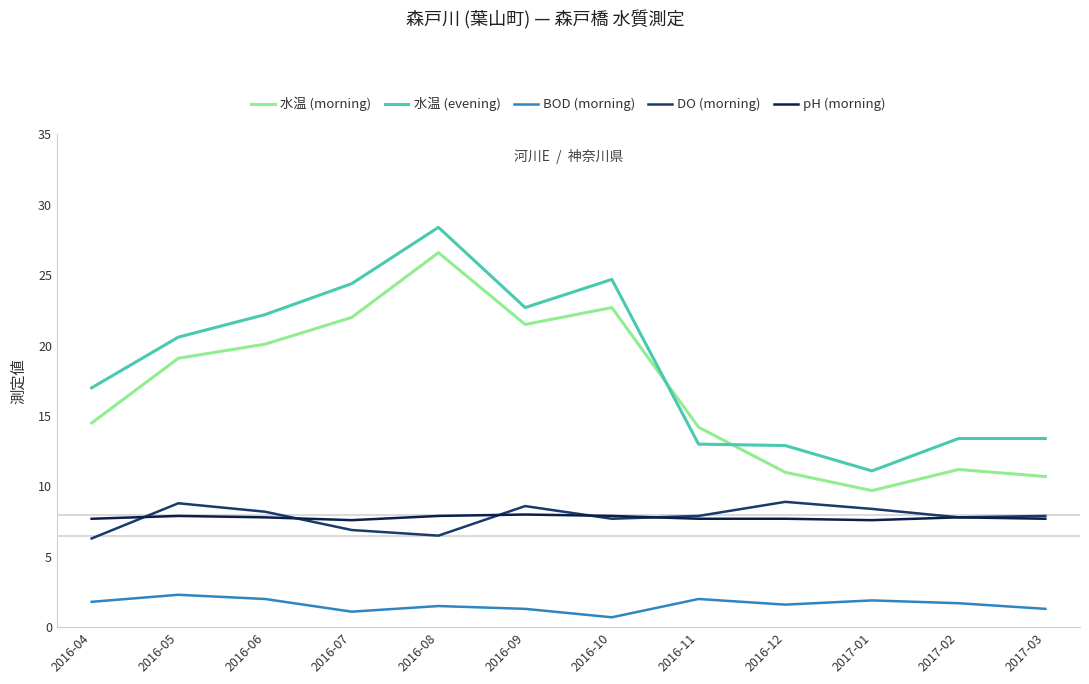

True or false: 水温 (morning) and BOD (morning) intersect in this chart.

False